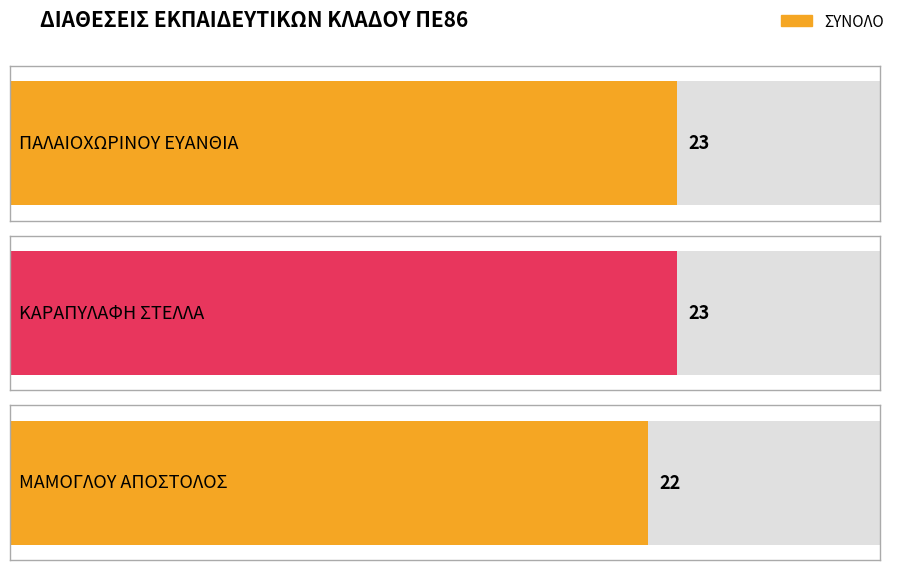

Which label corresponds to the smallest value in the chart?

ΜΑΜΟΓΛΟΥ ΑΠΟΣΤΟΛΟΣ